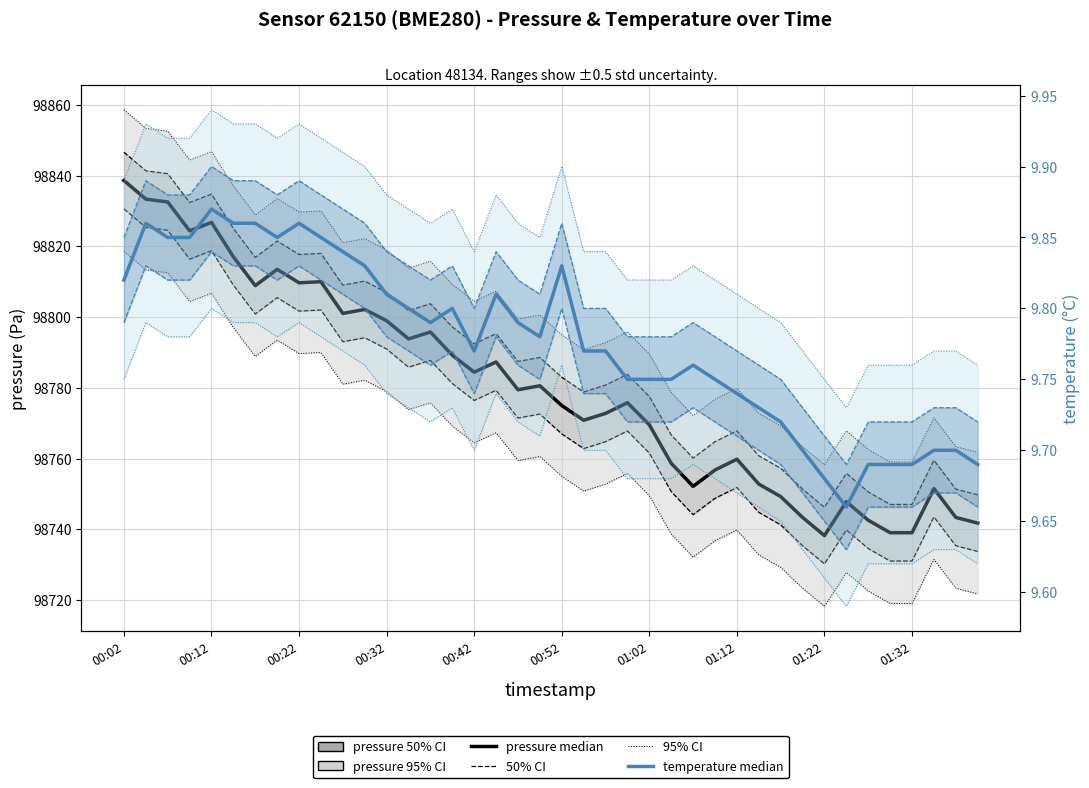

True or false: pressure median and temperature median cross at least once.

False